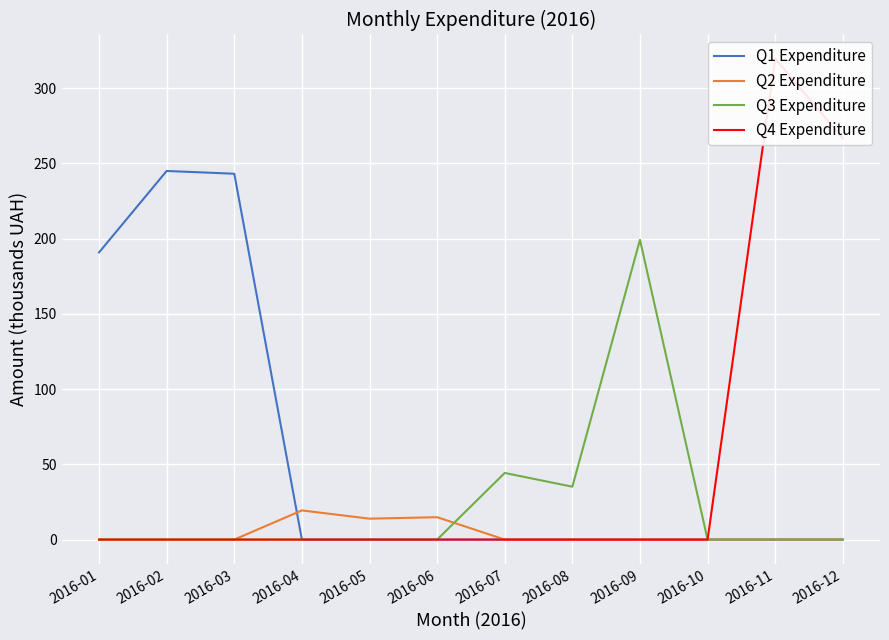

How many times do Q2 Expenditure and Q1 Expenditure cross each other?

1